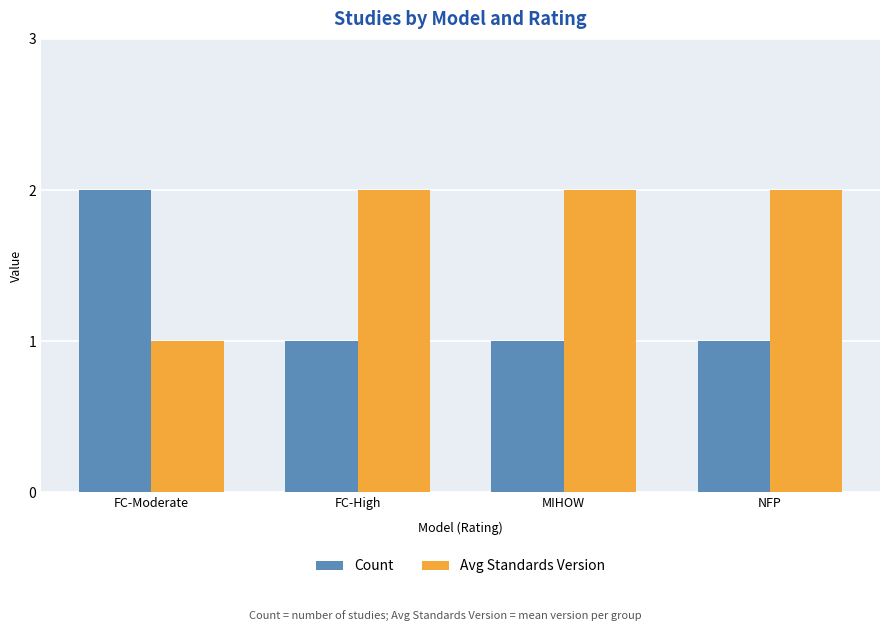

Which series has the largest total across all categories?

Avg Standards Version